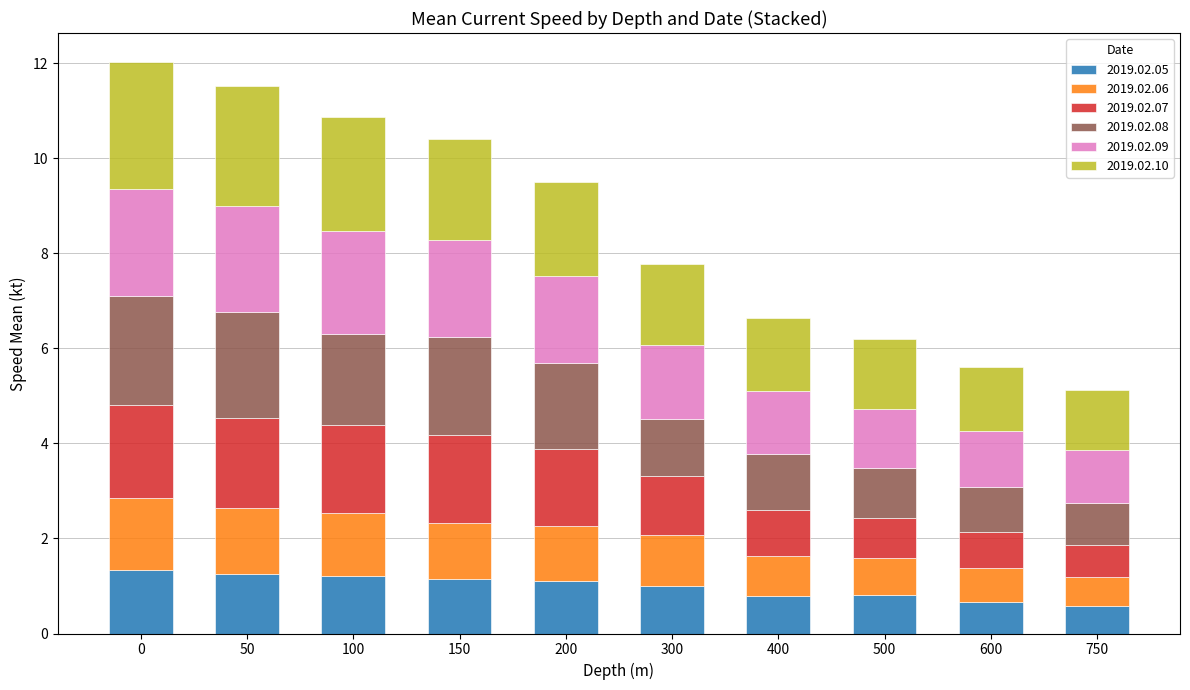

What is the average value of the 2019.02.05 series?

1.0